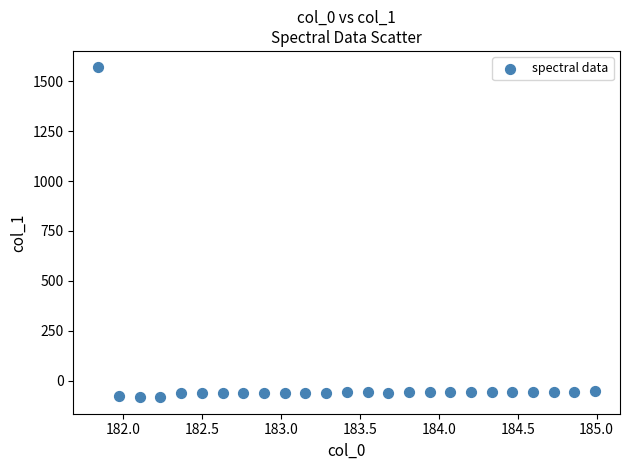

What is the range of X values (max minus min)?

3.1